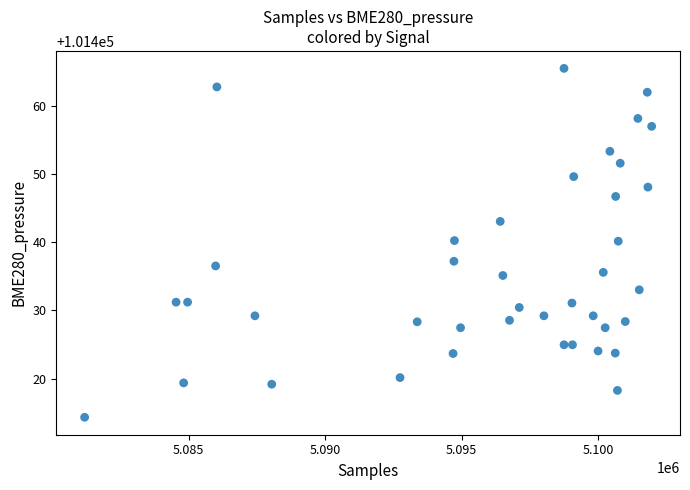

What is the range of X values (max minus min)?

20768.0